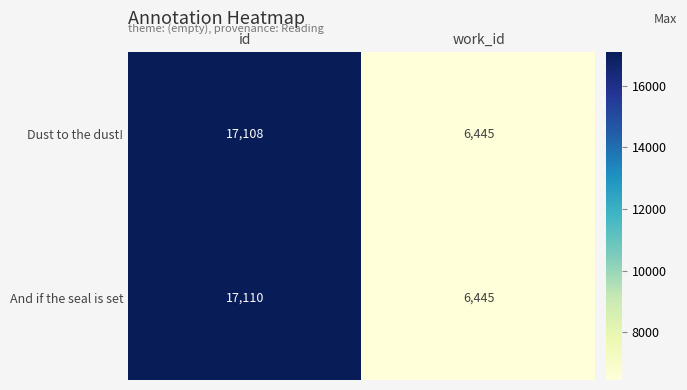

Which series has the widest spread of values?

And if the seal is set